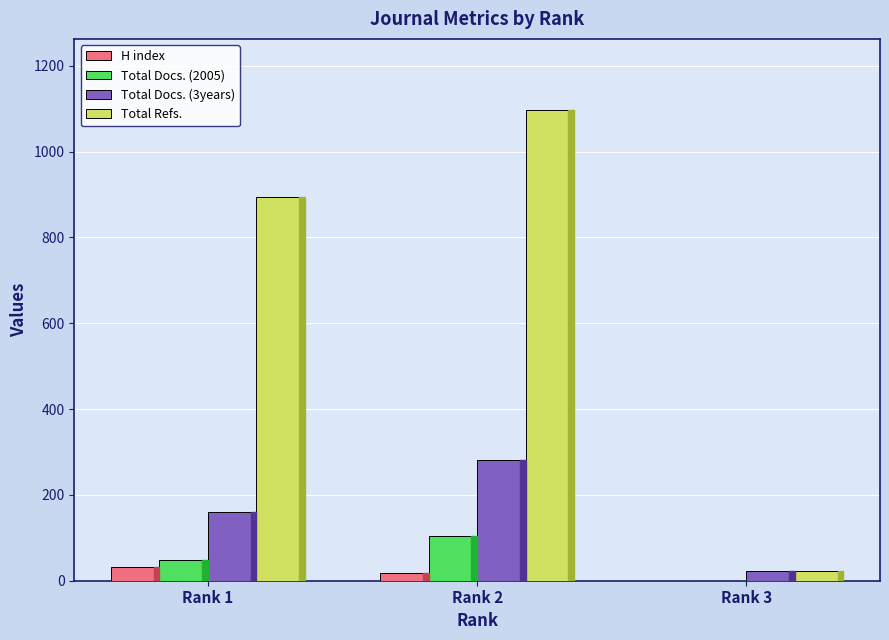

The value of Total Docs. (3years) at Rank 2 is 461. True or false?

False